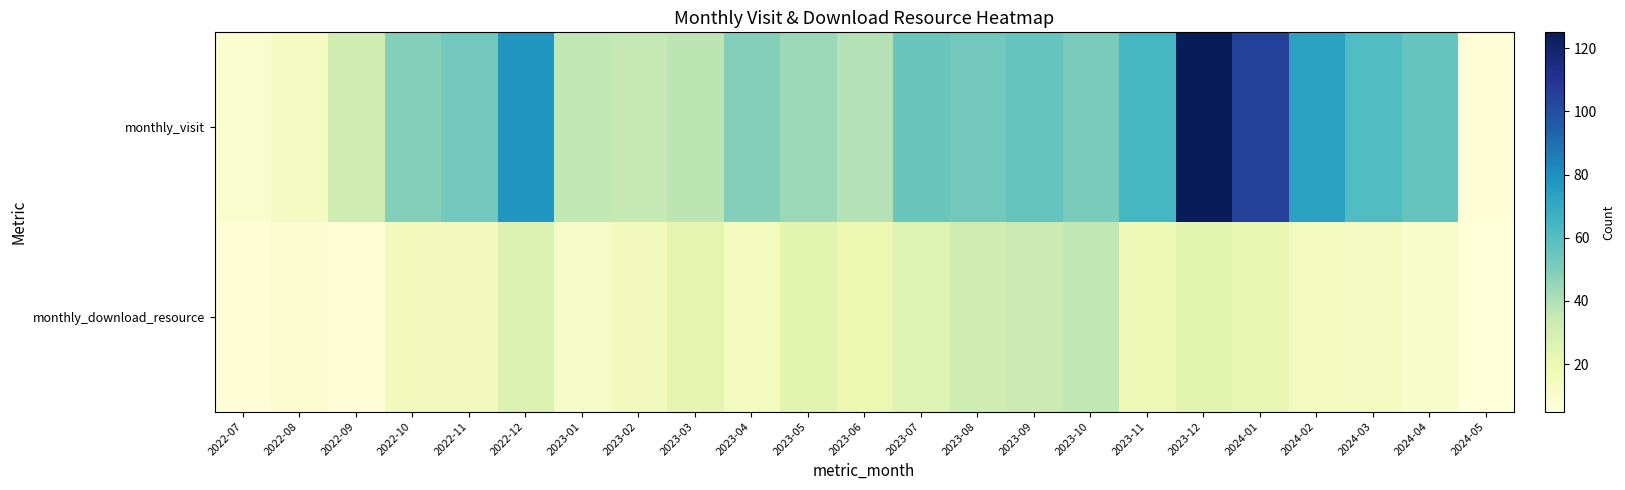

Count the number of categories in the chart.

23